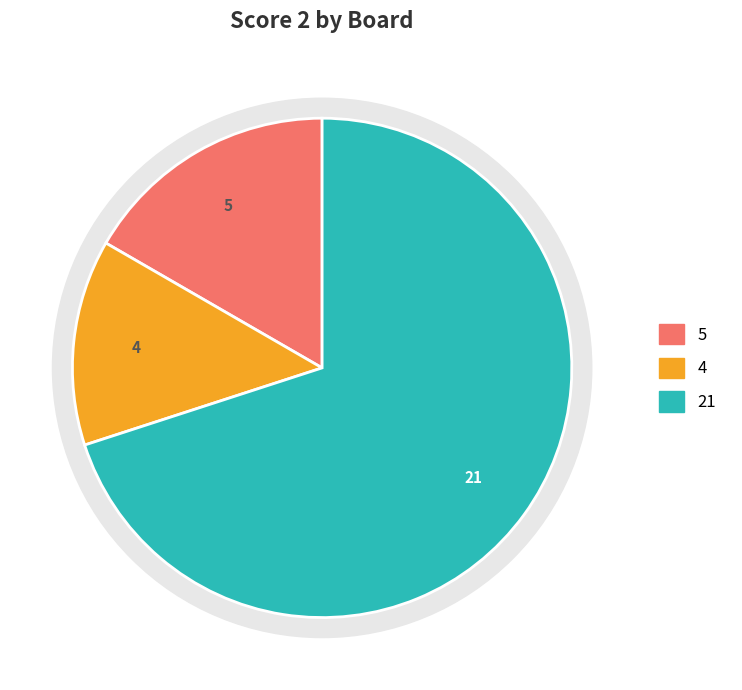

To the nearest percent, what portion does Board 1 represent?

17%